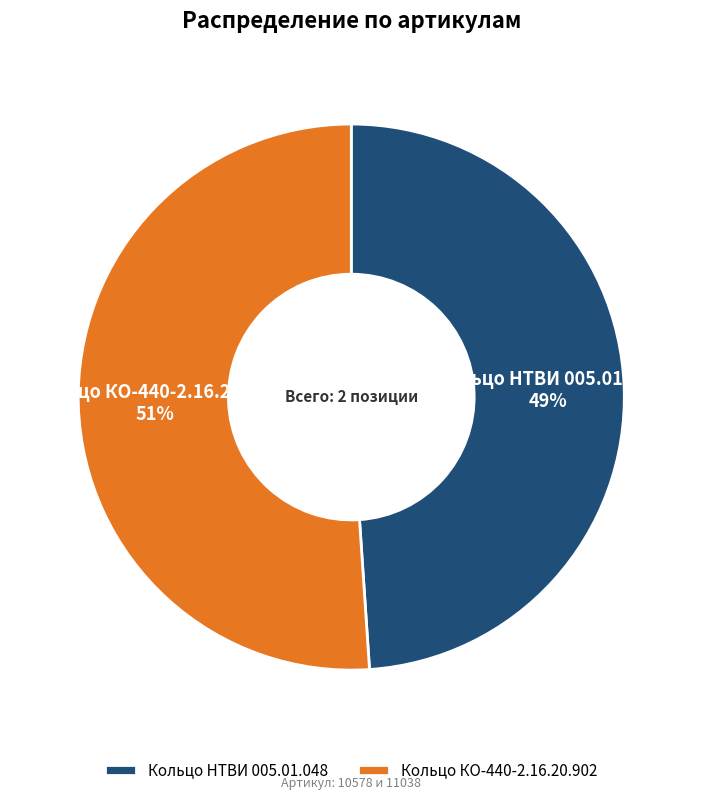

To the nearest percent, what is the combined percentage of Кольцо КО-440-2.16.20.902 and Кольцо НТВИ 005.01.048?

100%